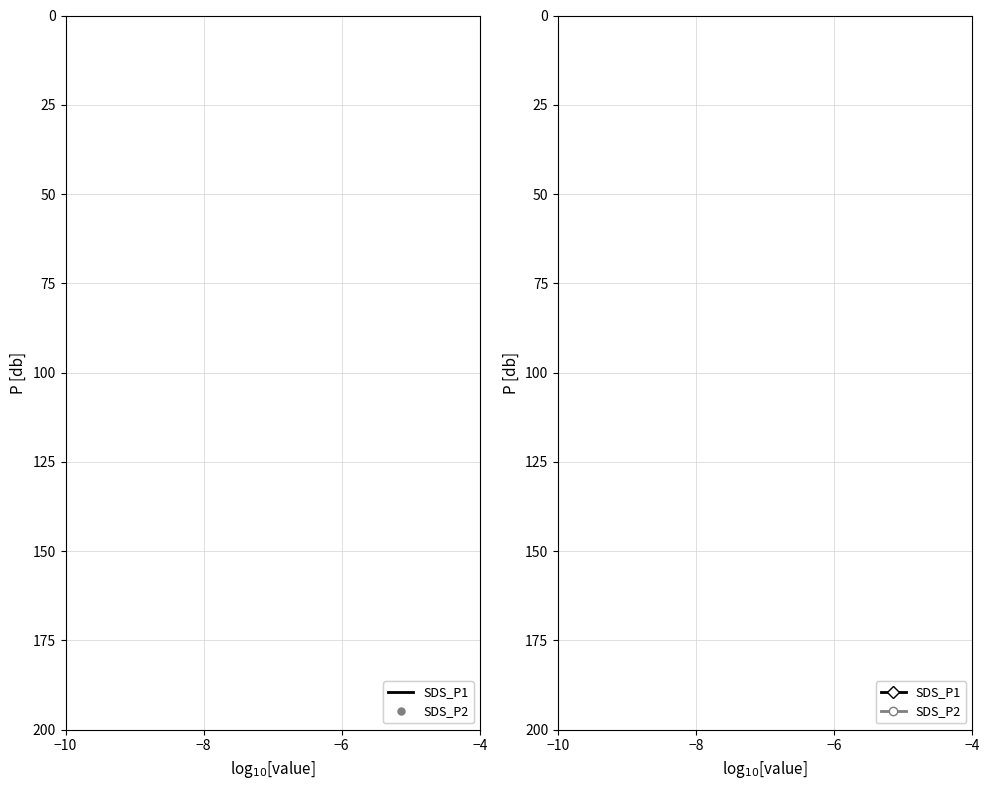

What are all the series names shown in the legend?

SDS_P1, SDS_P2